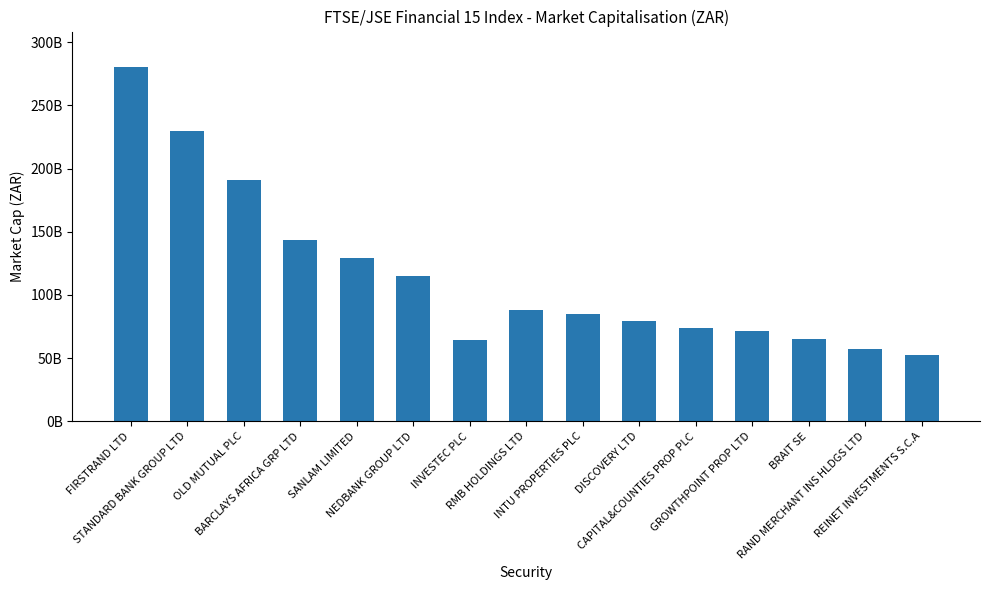

Are the bars grouped side by side (vs. stacked)?

No